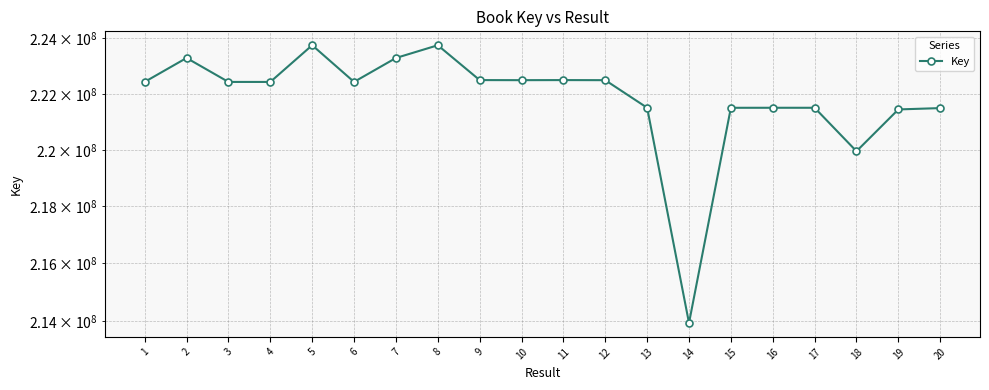

Rank the categories by value from highest to lowest.

5, 8, 2, 7, 11, 9, 10, 12, 1, 6, 3, 4, 13, 16, 17, 15, 20, 19, 18, 14